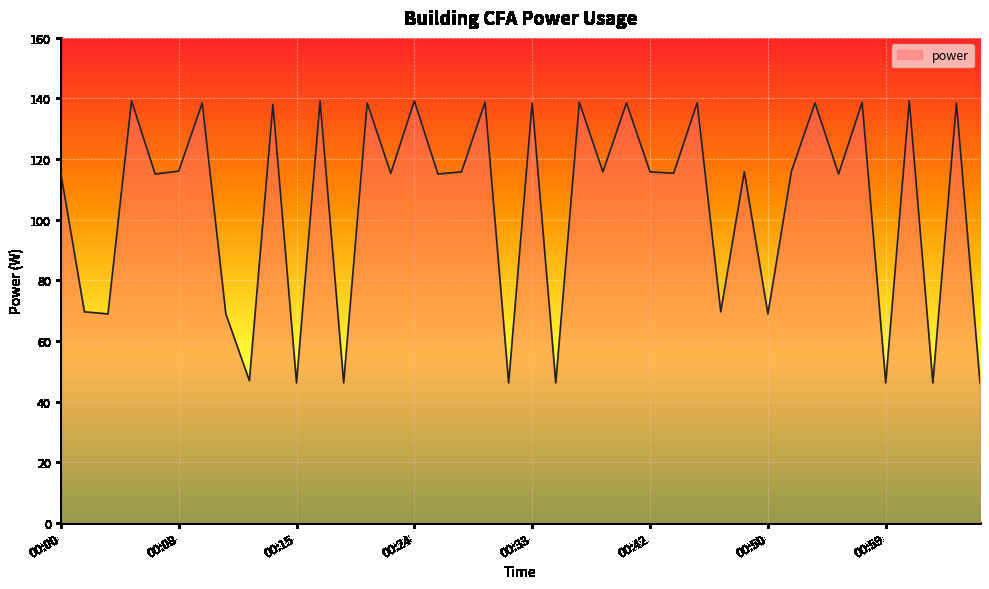

What is the smallest value displayed?

46.2